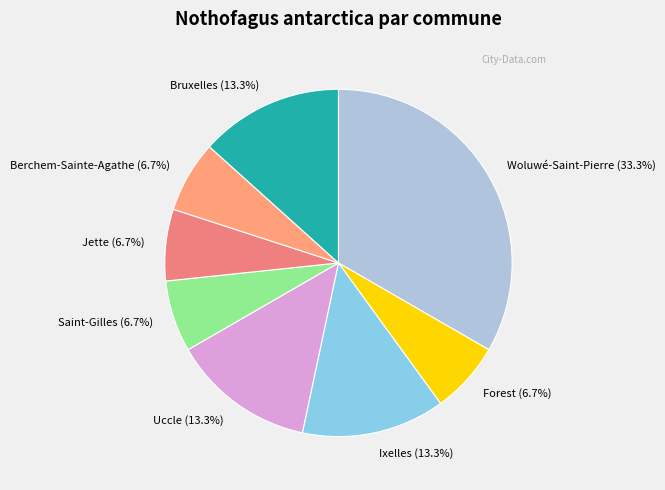

How many slices are in this pie chart?

8